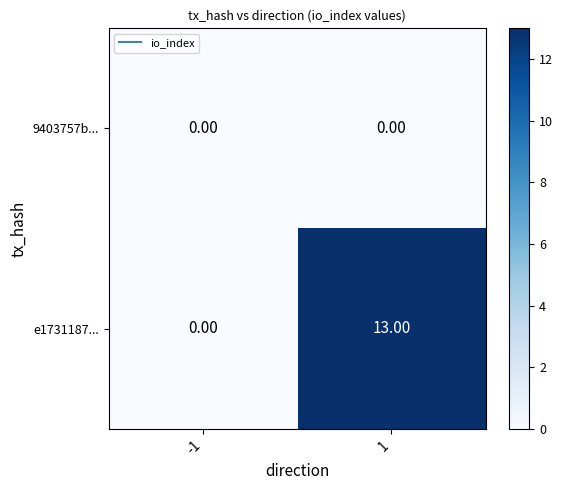

Rank the series by their maximum value, from lowest to highest.

9403757b..., e1731187...